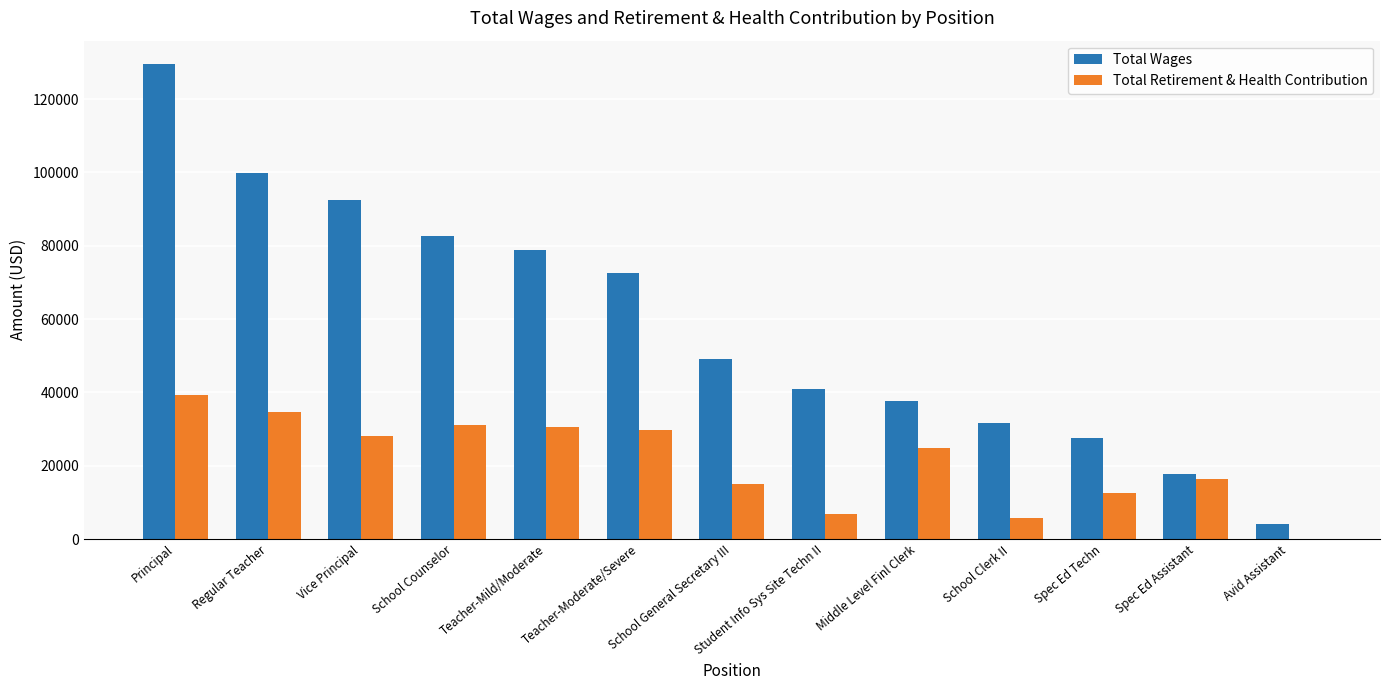

The value of Total Wages at Teacher-Mild/Moderate is 40873. True or false?

False